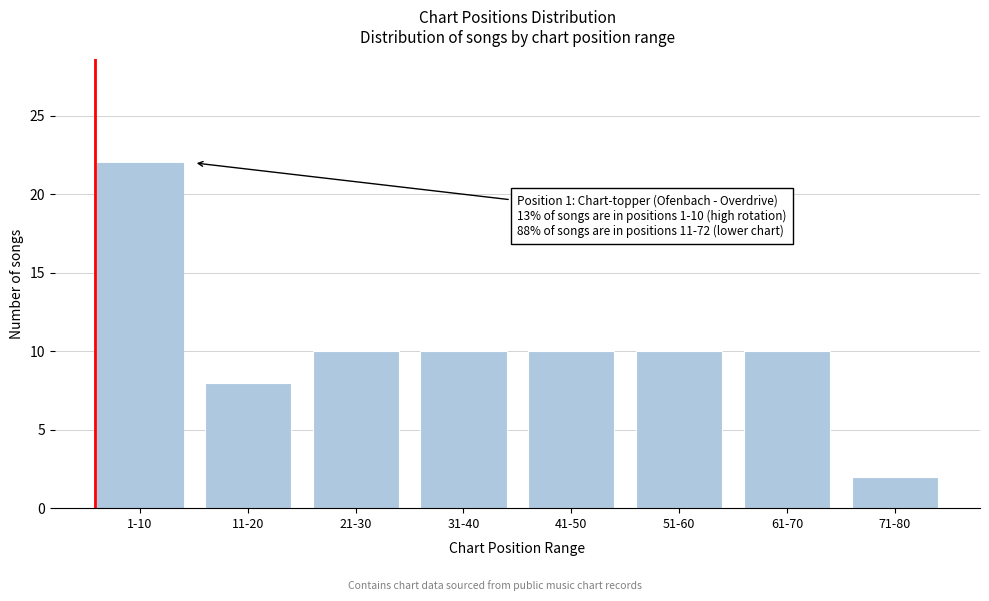

Reading right to left, extract all data points from this chart.

71-80=2	61-70=10	51-60=10	41-50=10	31-40=10	21-30=10	11-20=8	1-10=22